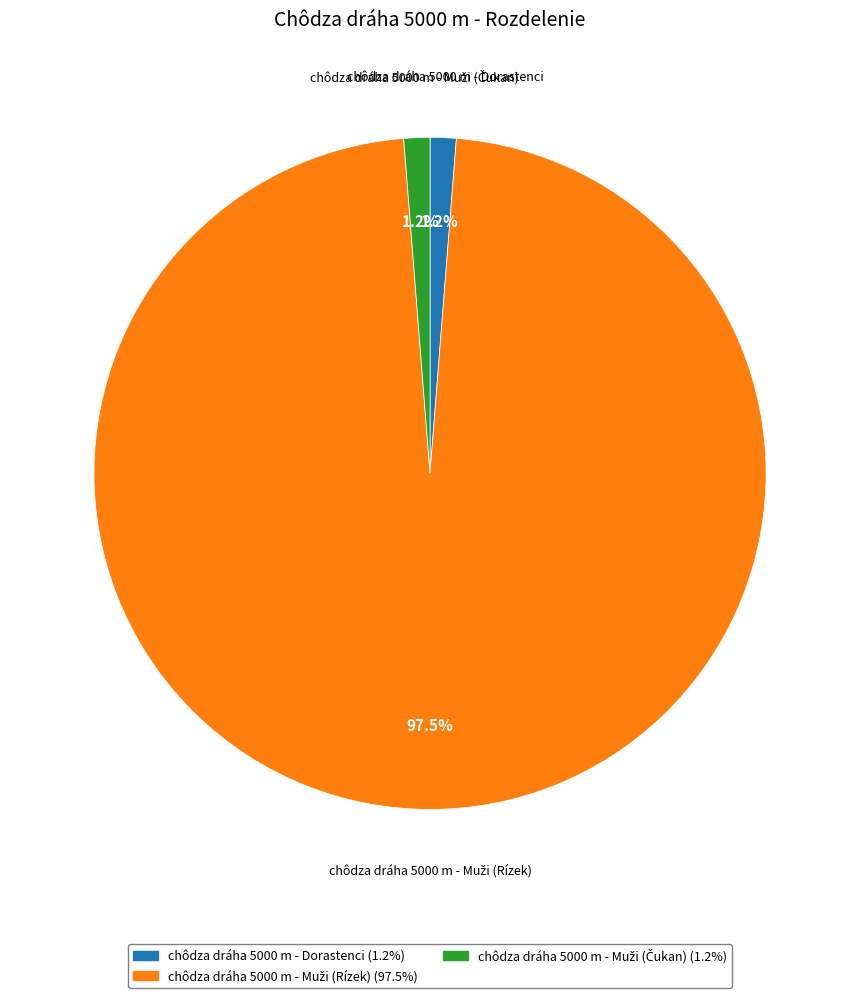

Is chôdza dráha 5000 m - Dorastenci the majority of the pie?

No